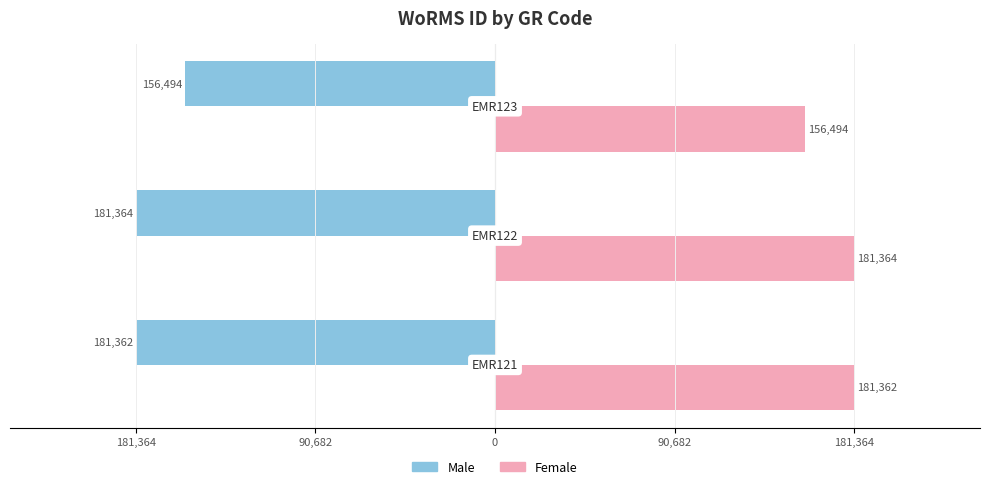

What are all the series names shown in the legend?

Male, Female